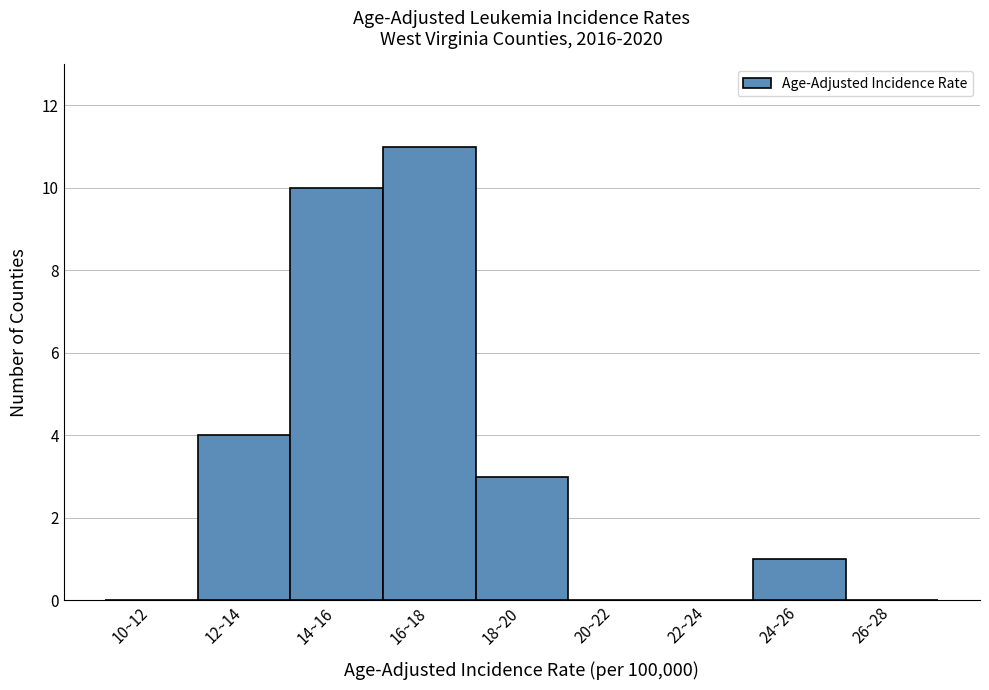

Reading left to right, list all the values displayed in this chart.

10~12=0	12~14=4	14~16=10	16~18=11	18~20=3	20~22=0	22~24=0	24~26=1	26~28=0